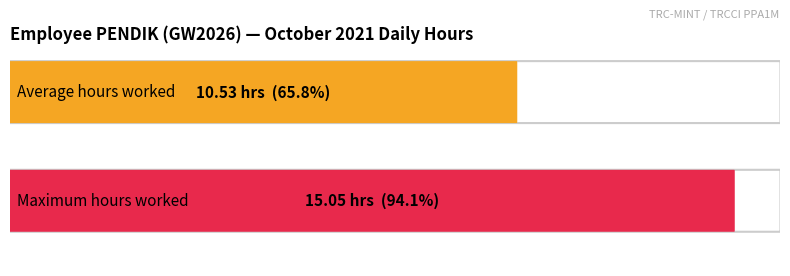

What is the difference between the maximum and second lowest values?

15.1